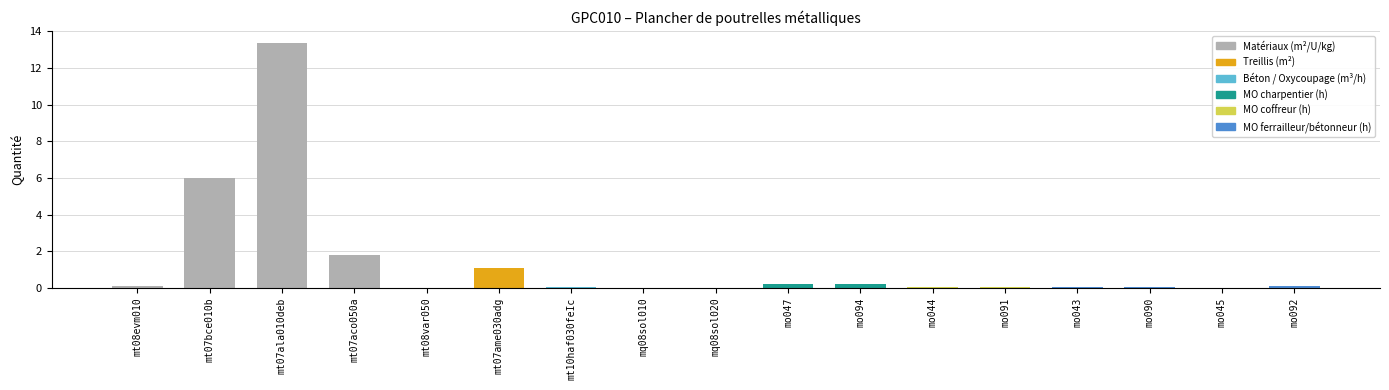

How many distinct data groups are displayed?

1